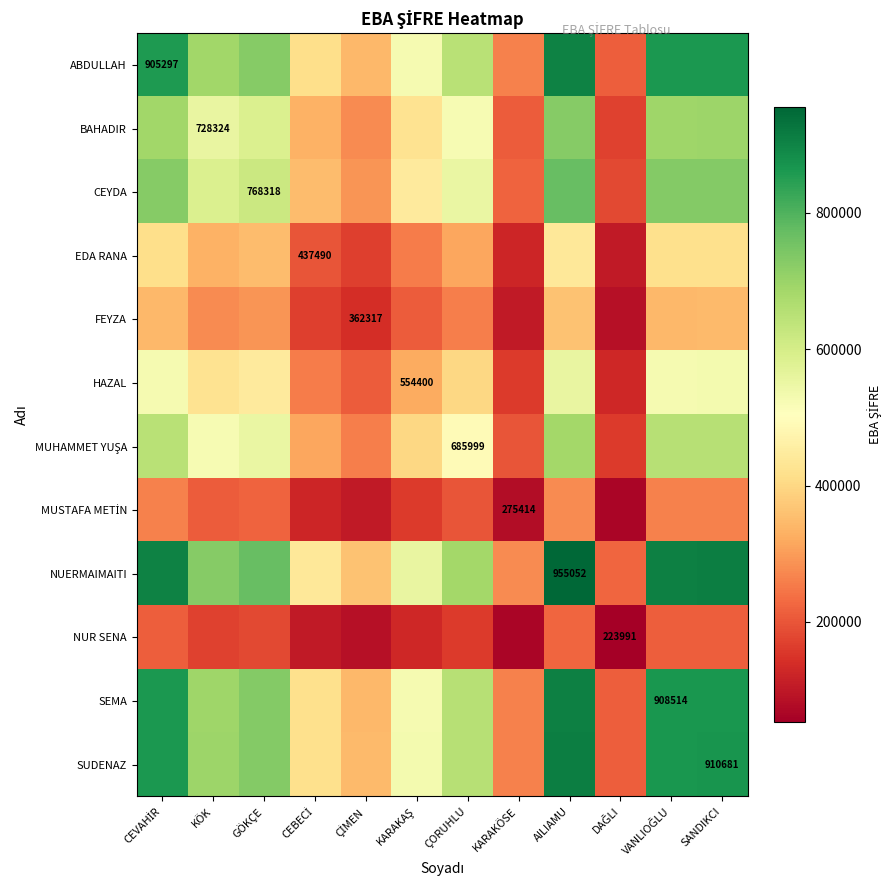

At which label does HAZAL reach its peak?

AILIAMU